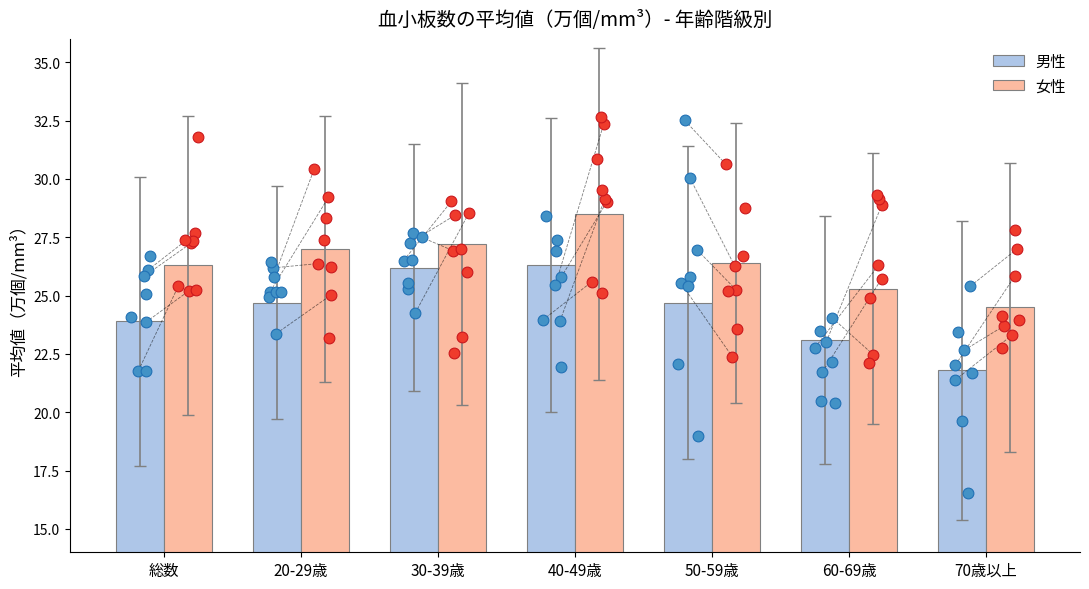

Which series reaches the maximum Y coordinate?

女性